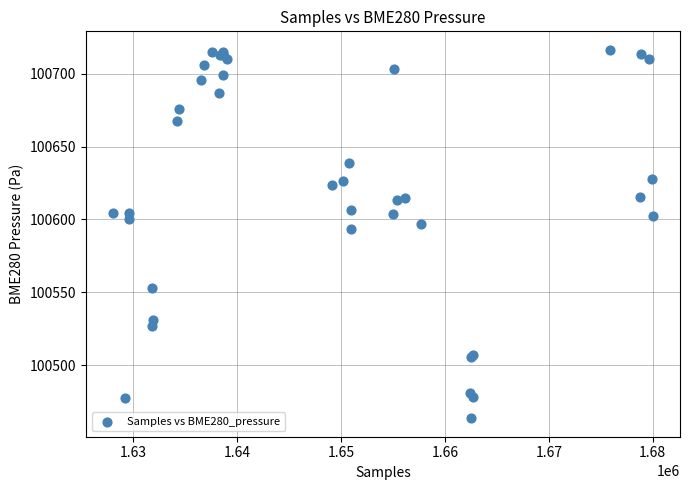

What Y value in the scatter plot is closest to 100589?

100593.2